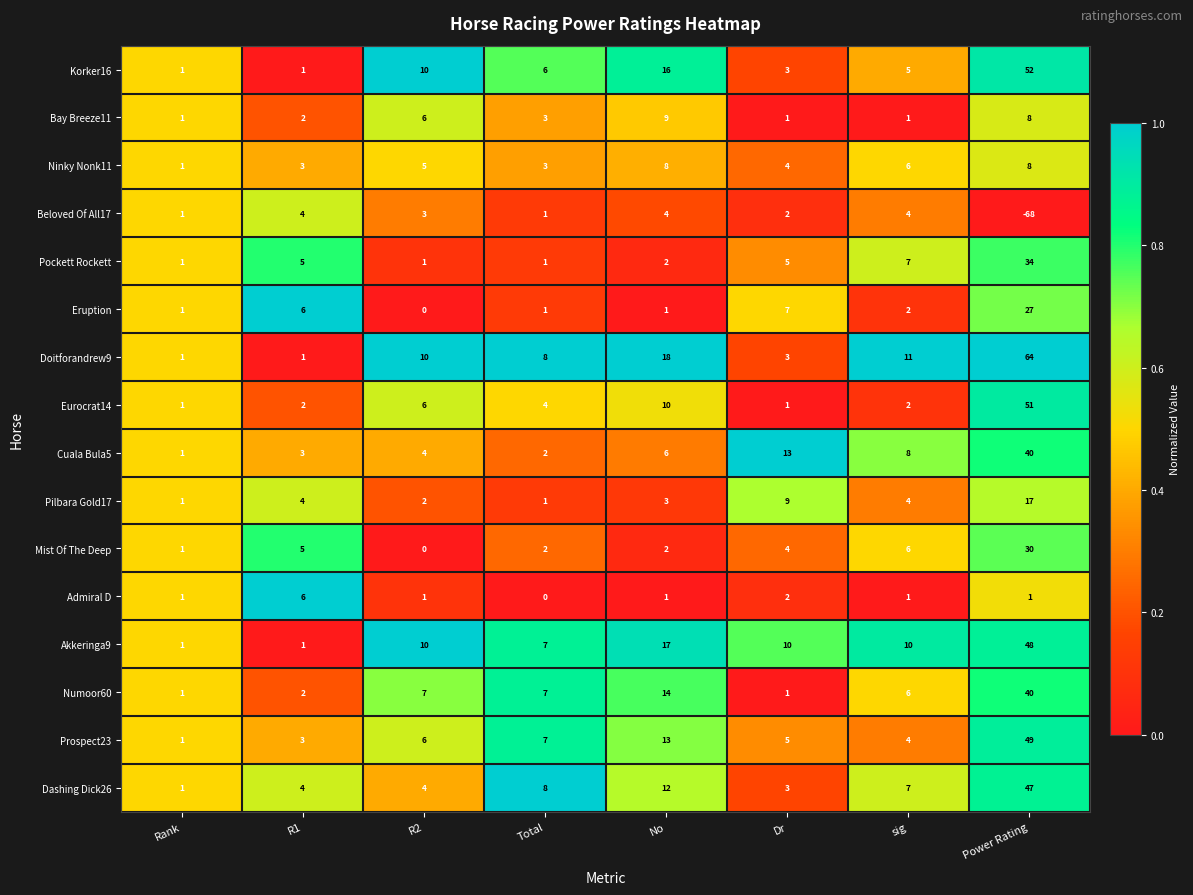

Which series changed the most between No and Power Rating?

Beloved Of All17